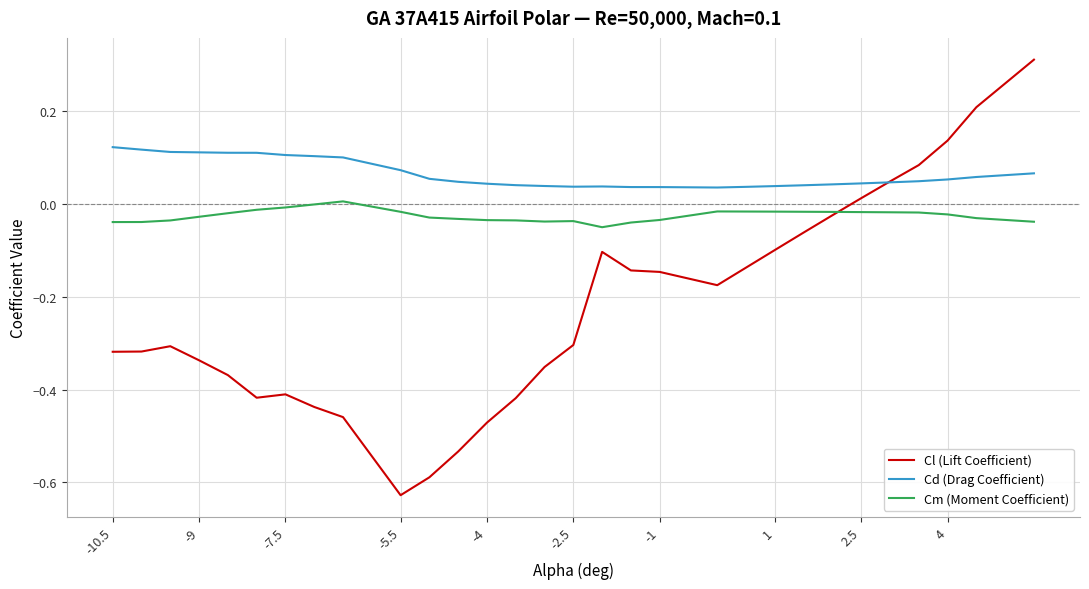

Which series has the widest spread of values?

Cl (Lift Coefficient)